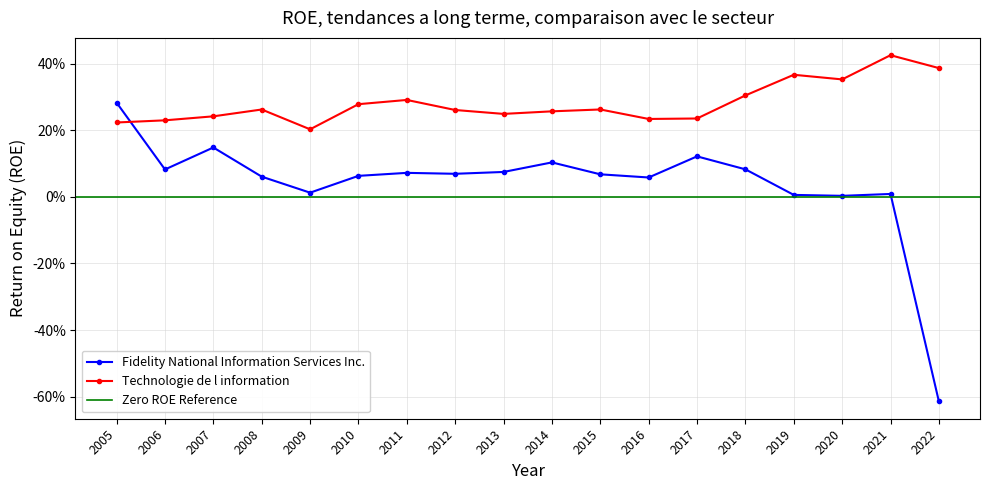

What is the minimum value shown in the chart?

-0.6